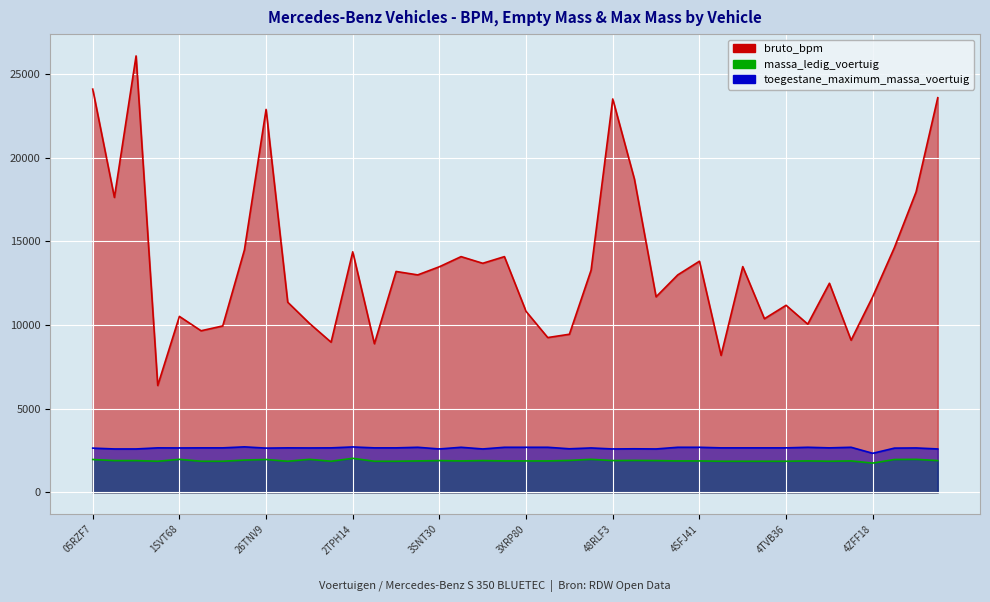

The massa_ledig_voertuig series shows 1895 at 16RDX6. True or false?

True